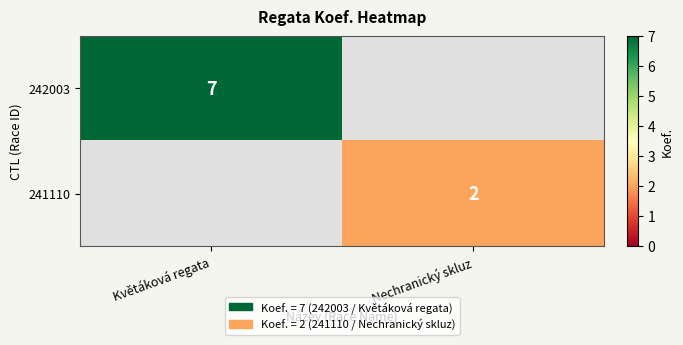

Is the value of 241110 at Nechranický skluz greater than the value of 242003 at Květáková regata?

No